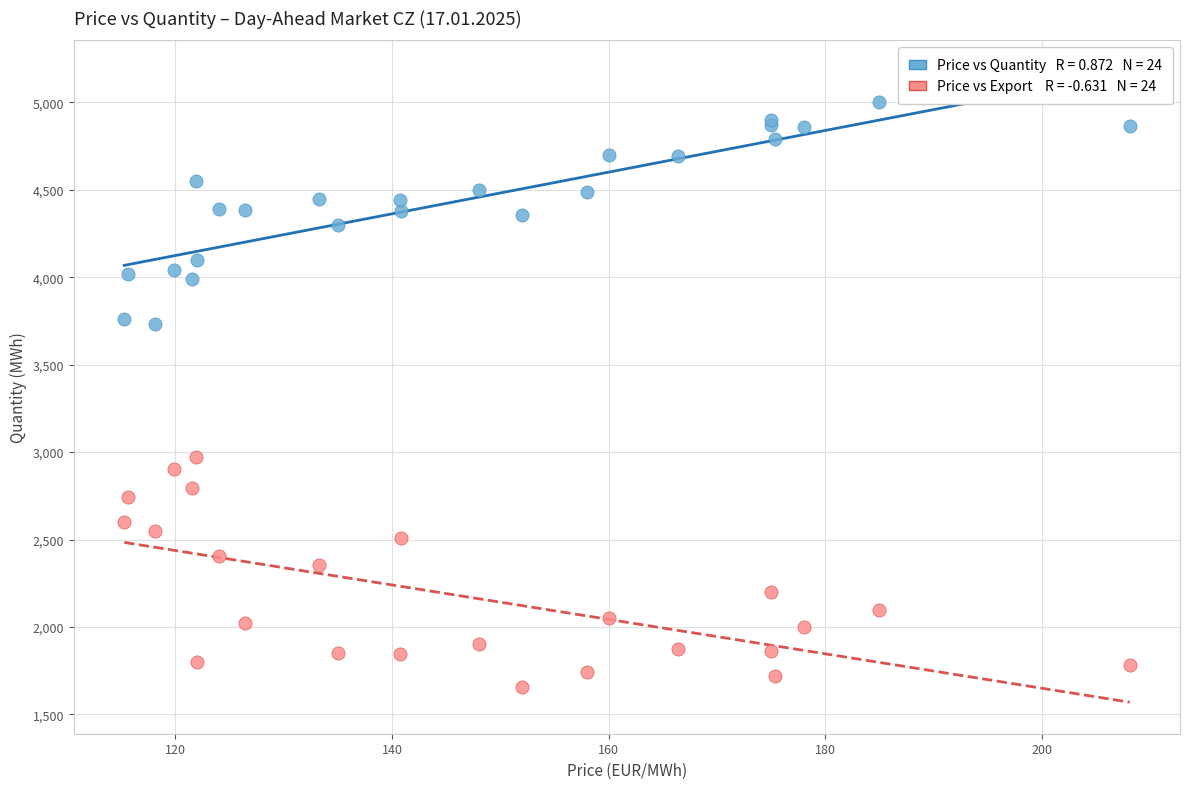

Across all series, what Y value is closest to 3329?

2970.7